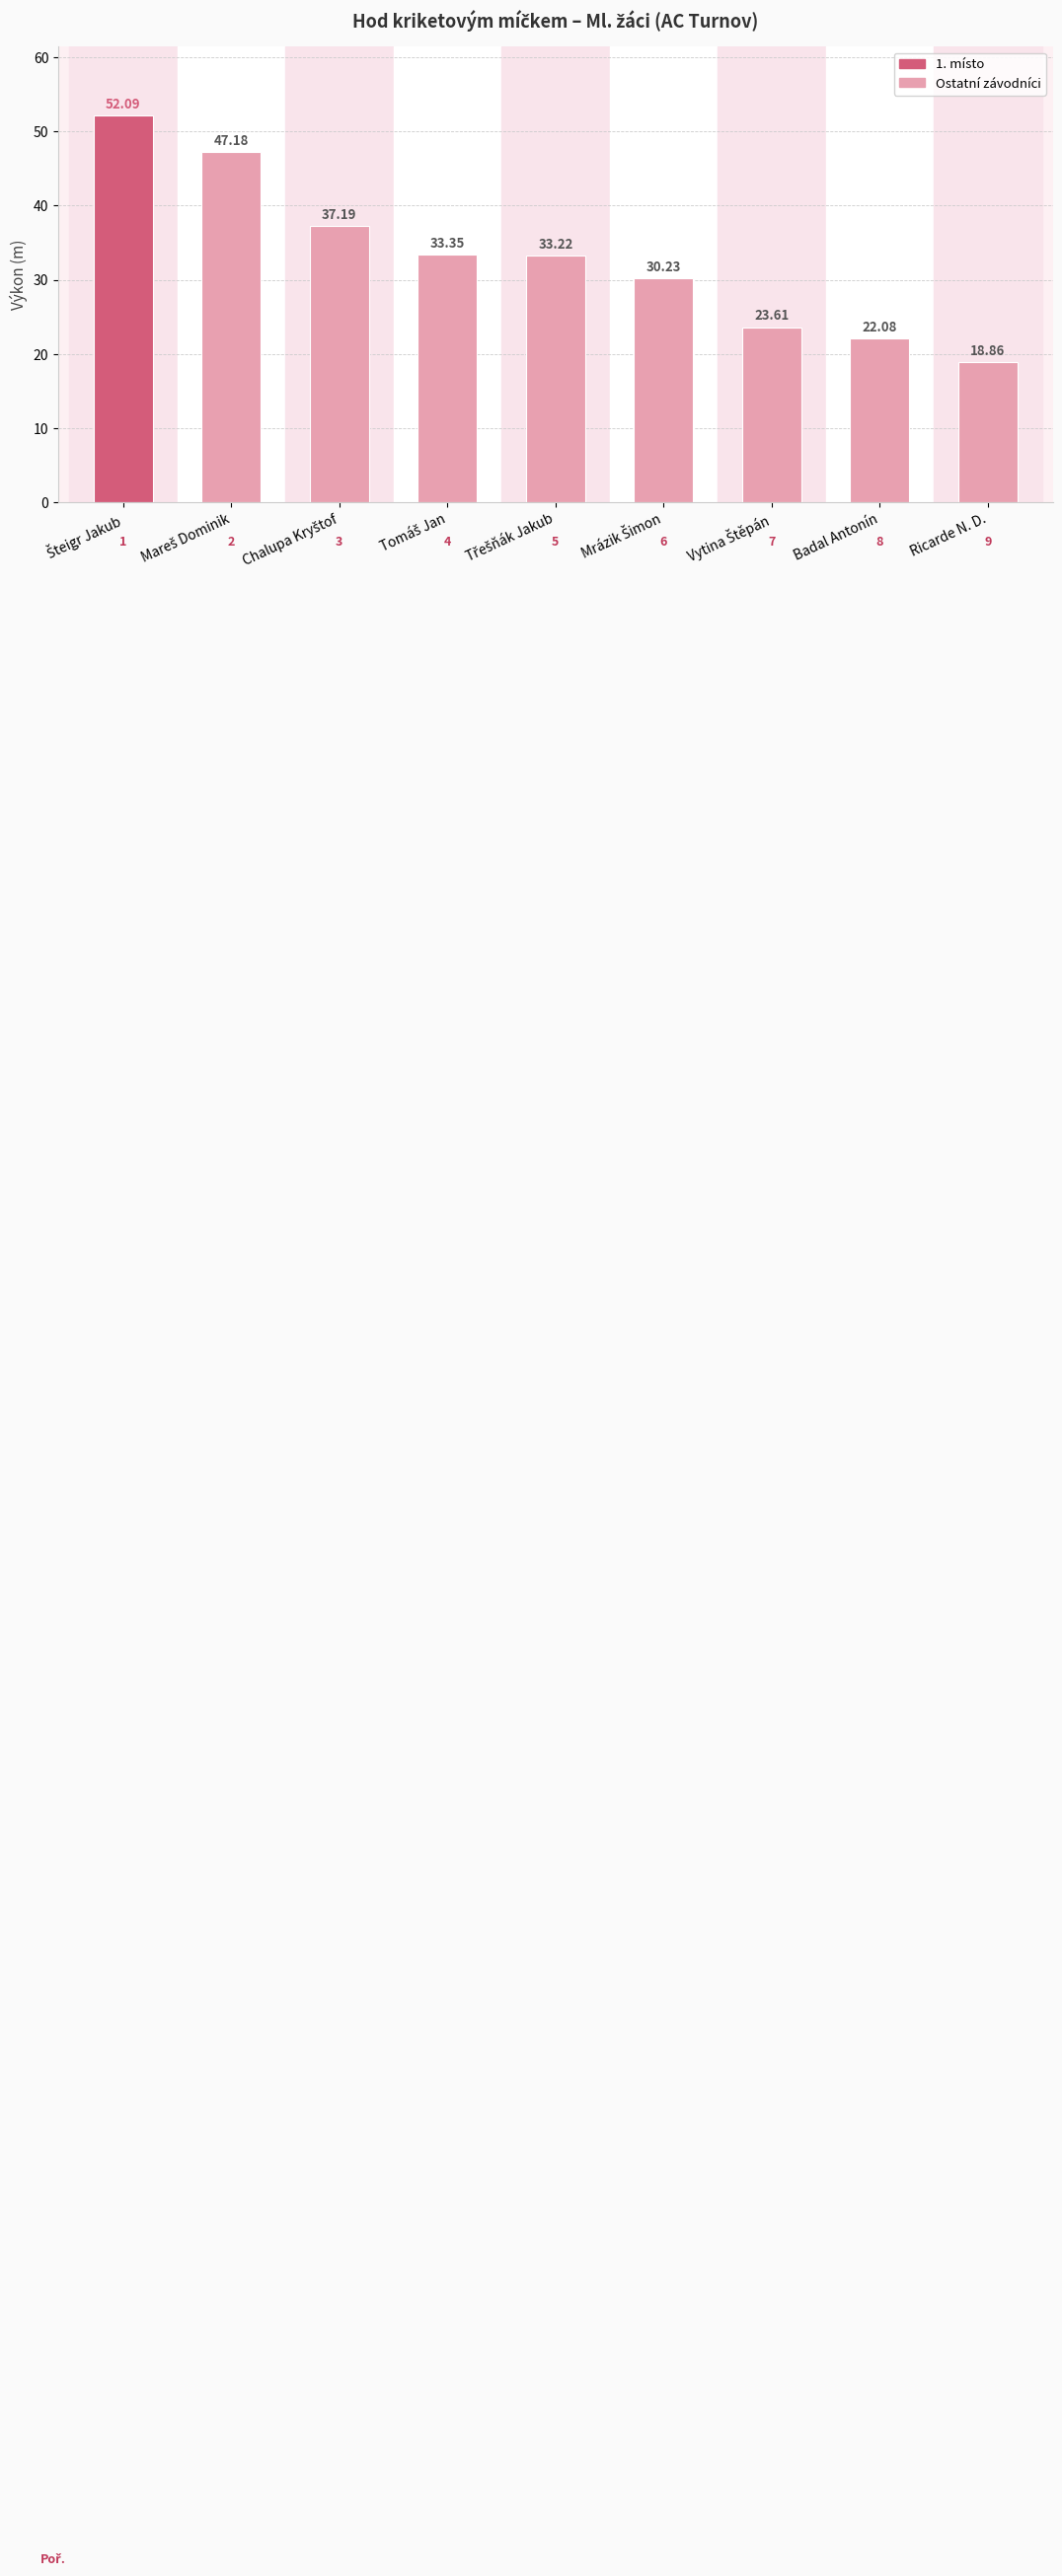

Which category has the lowest value across all series?

Ricarde N. D.